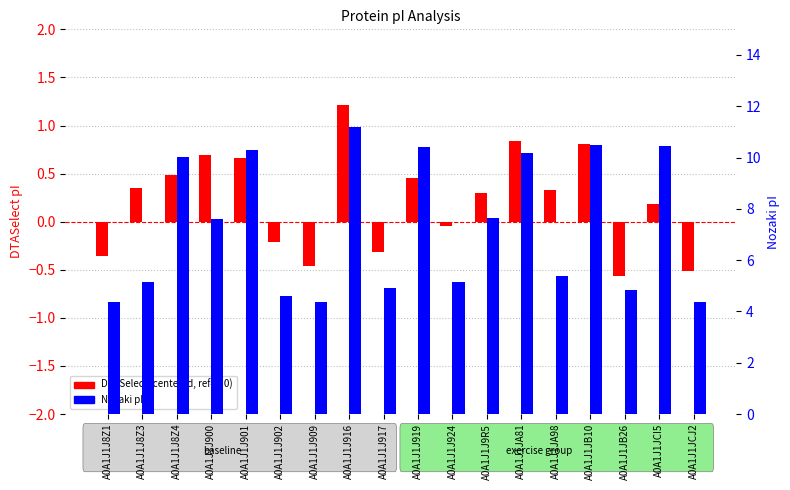

List the series in order of their overall mean, lowest first.

DTASelect (centered), Nozaki pI